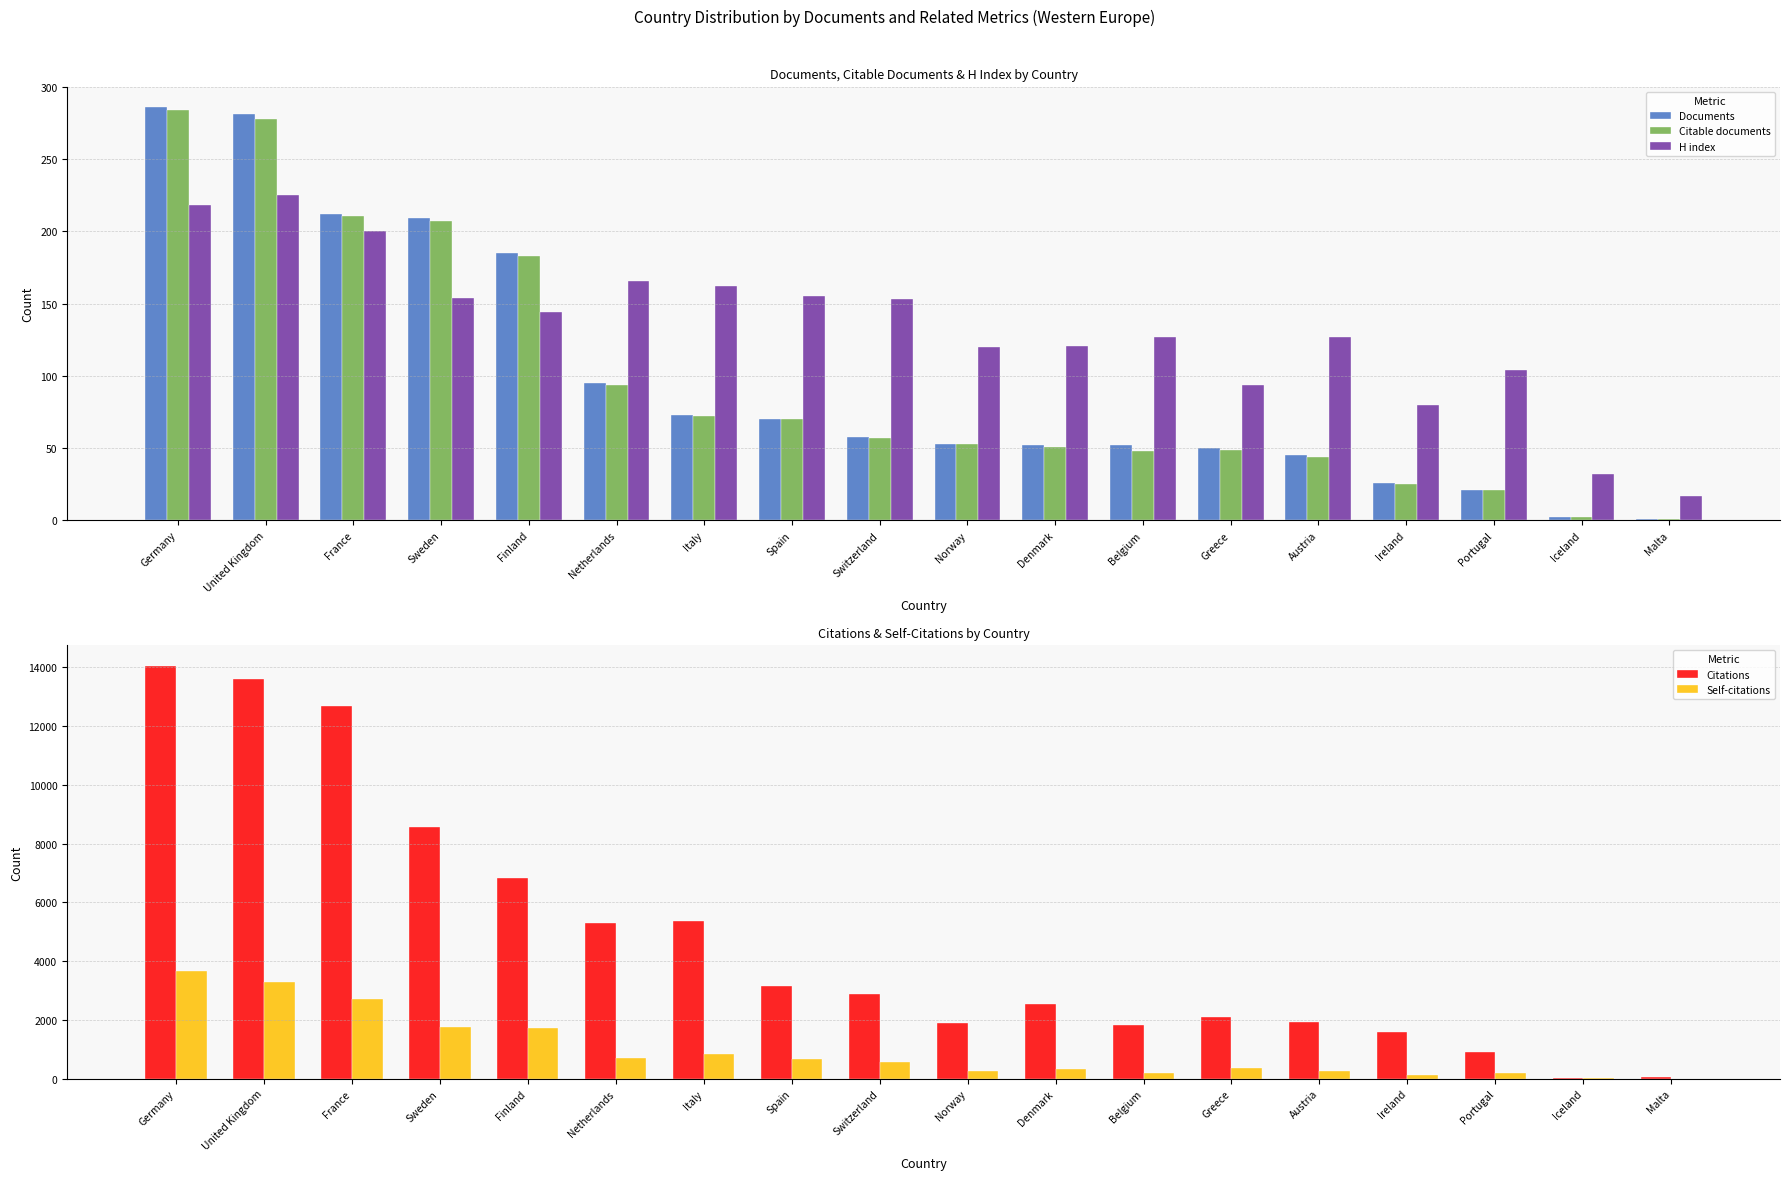

True or false: Documents has a value of 61 at Finland.

False